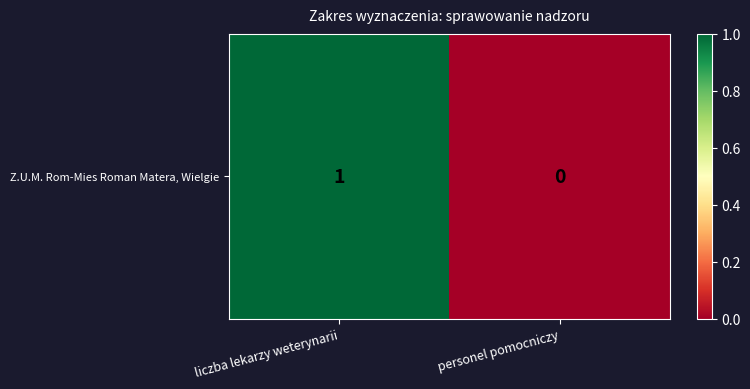

What is the sum of all values?

1